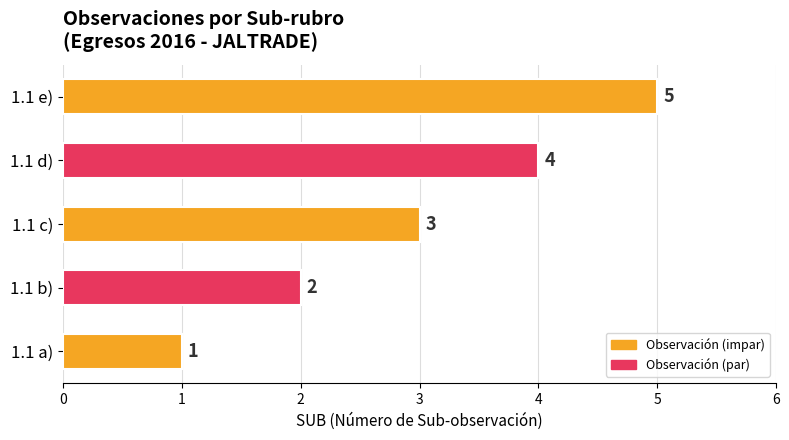

True or false: the data shows 2 at 1.1 b).

True